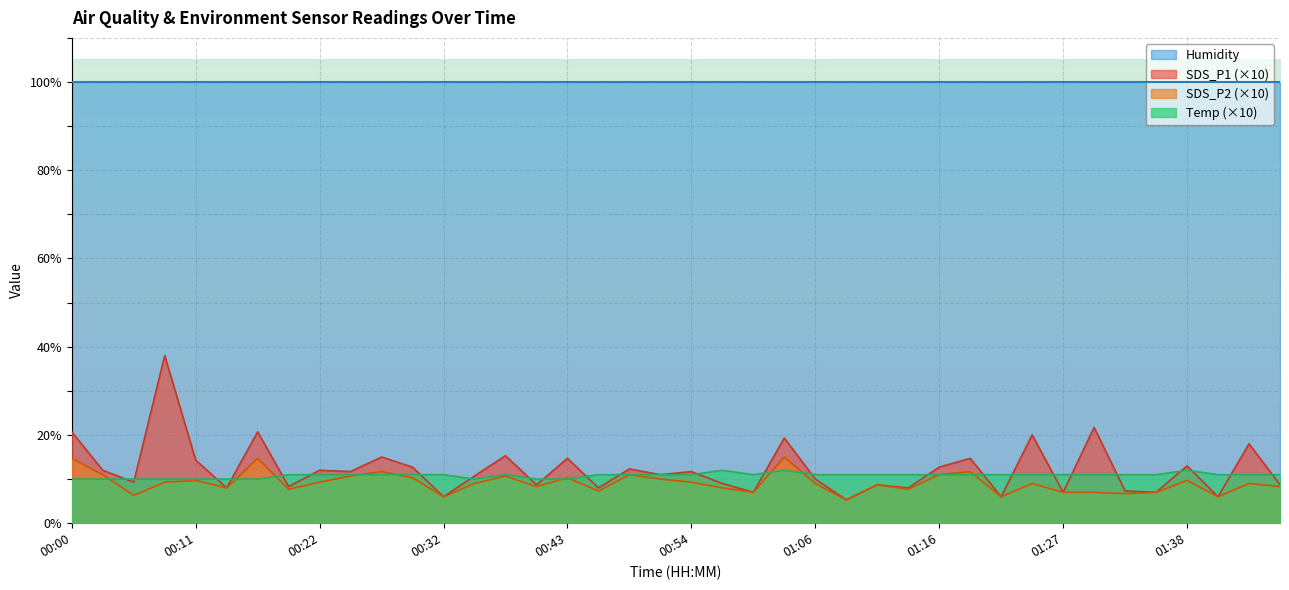

What is the label of the 7th point from the left?

00:17